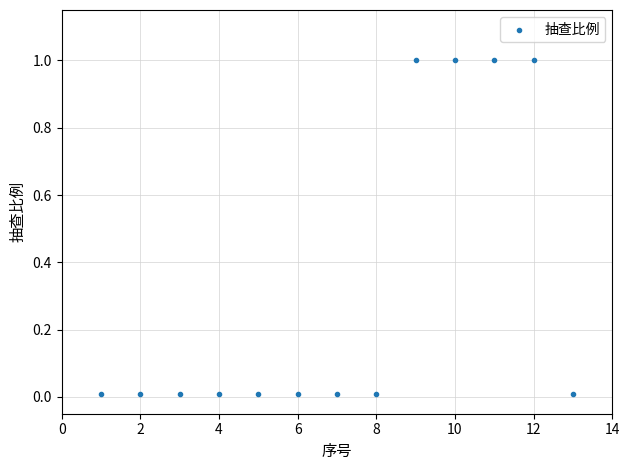

What is the range of Y values (max minus min)?

1.0